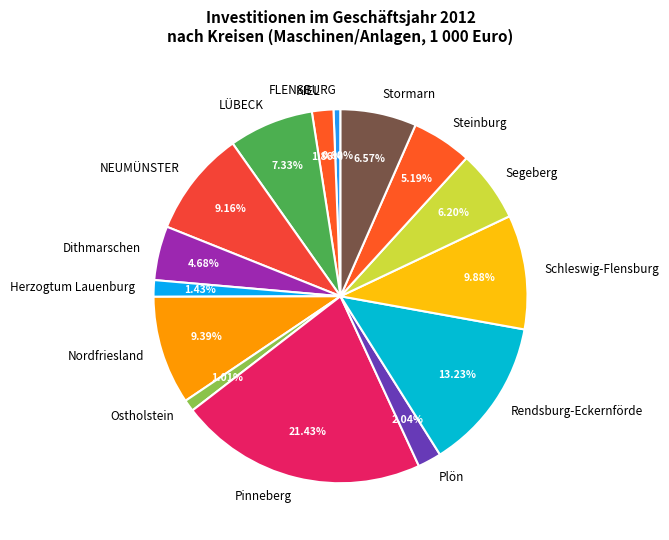

To the nearest percent, what portion does FLENSBURG represent?

1%